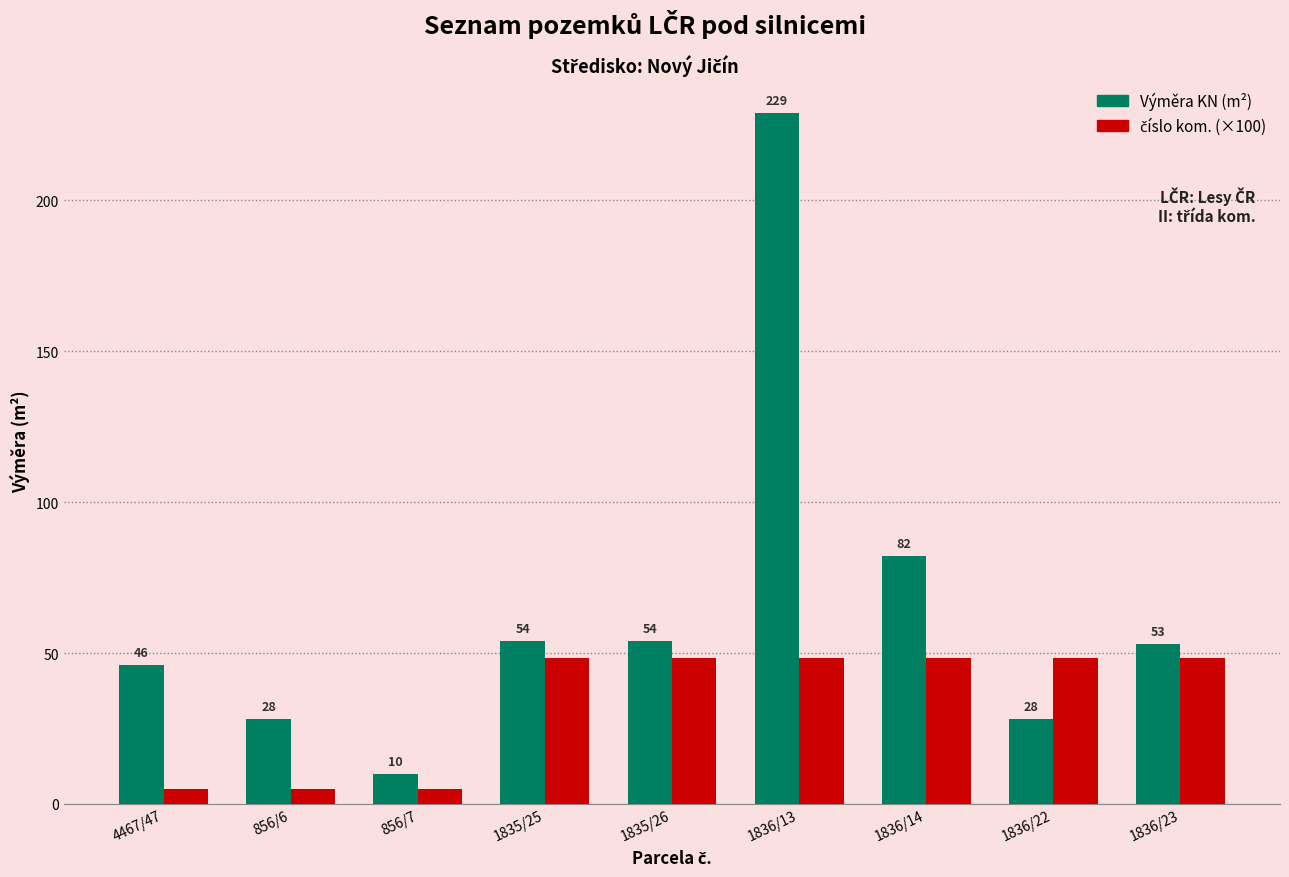

The value of Výměra KN (m²) at 1836/22 is 47.1. True or false?

False